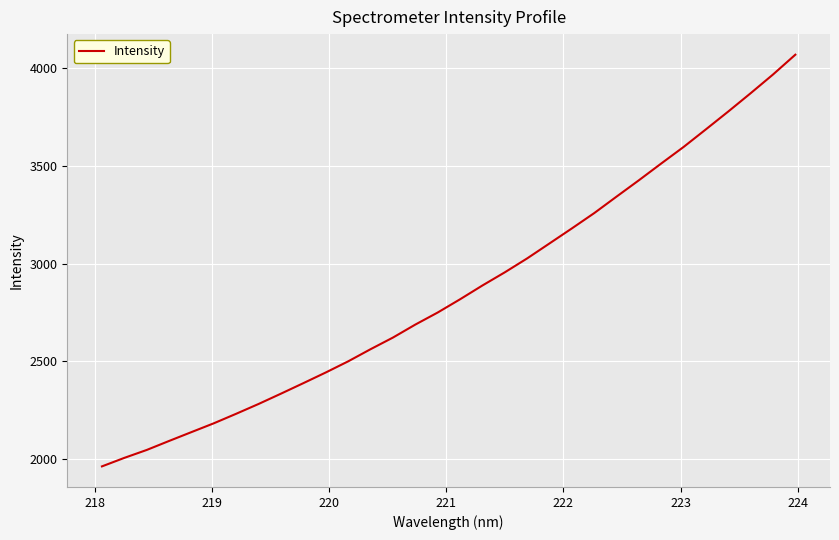

What is the greatest value displayed?

4069.6